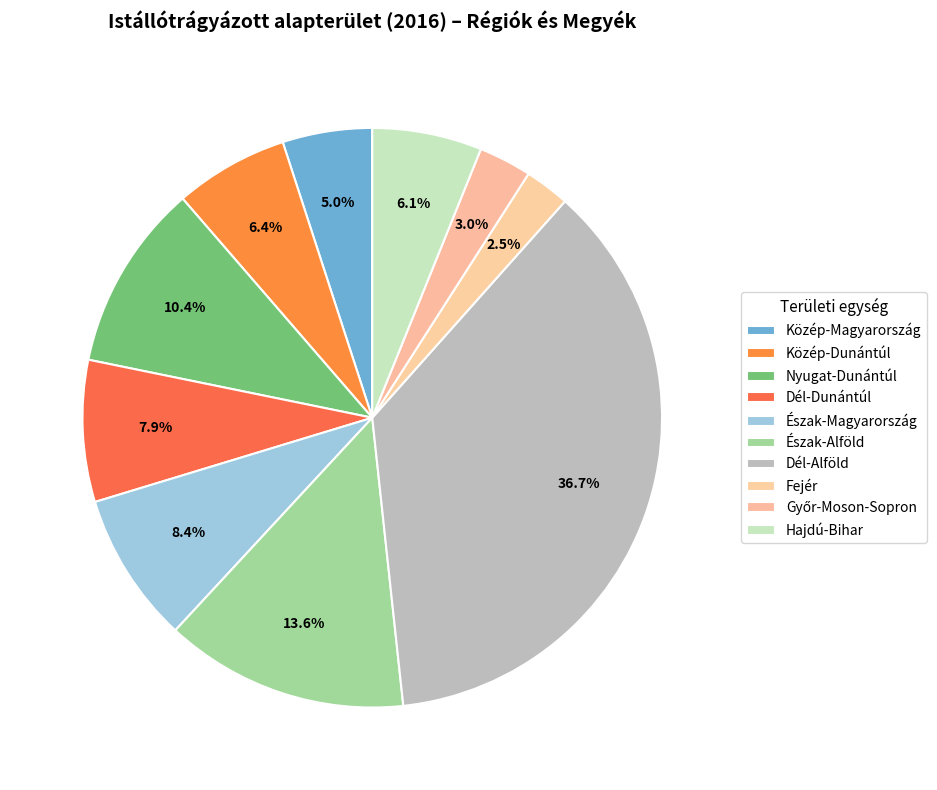

Count the number of slices in the pie.

10